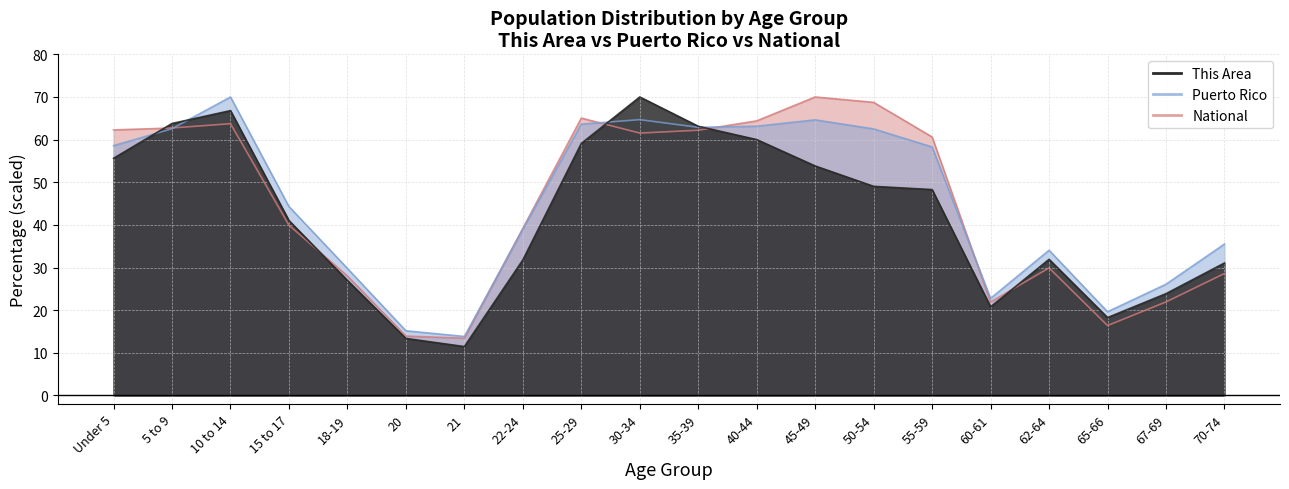

What is the spread (max minus min) of values at 60-61?

2.0